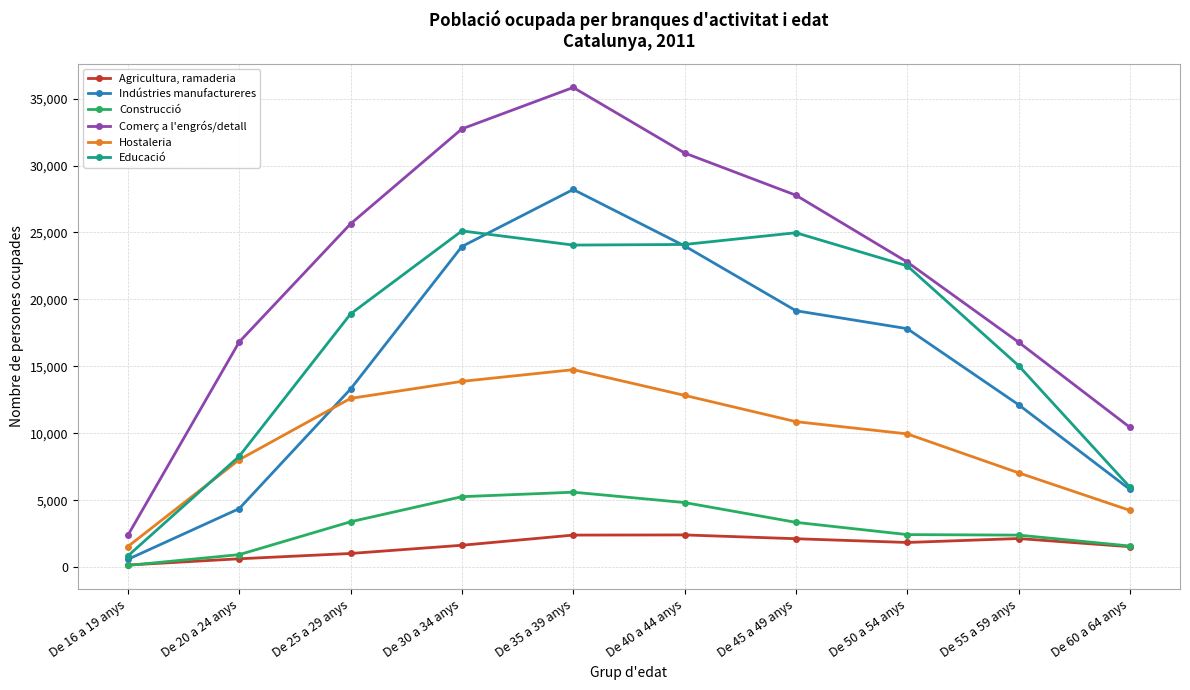

What is the value of the Educació point at the 7th from the left?

24980